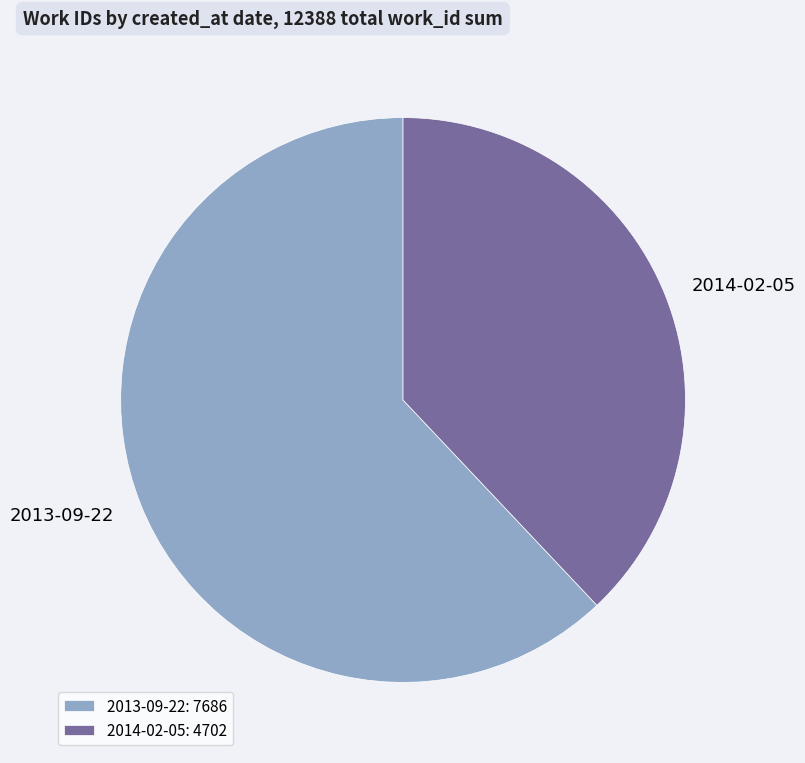

Which category has the smallest portion of the pie?

2014-02-05